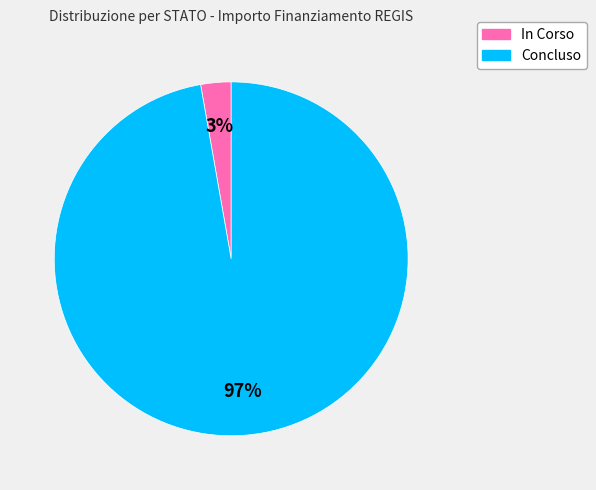

True or false: In Corso accounts for 3% of the total.

True